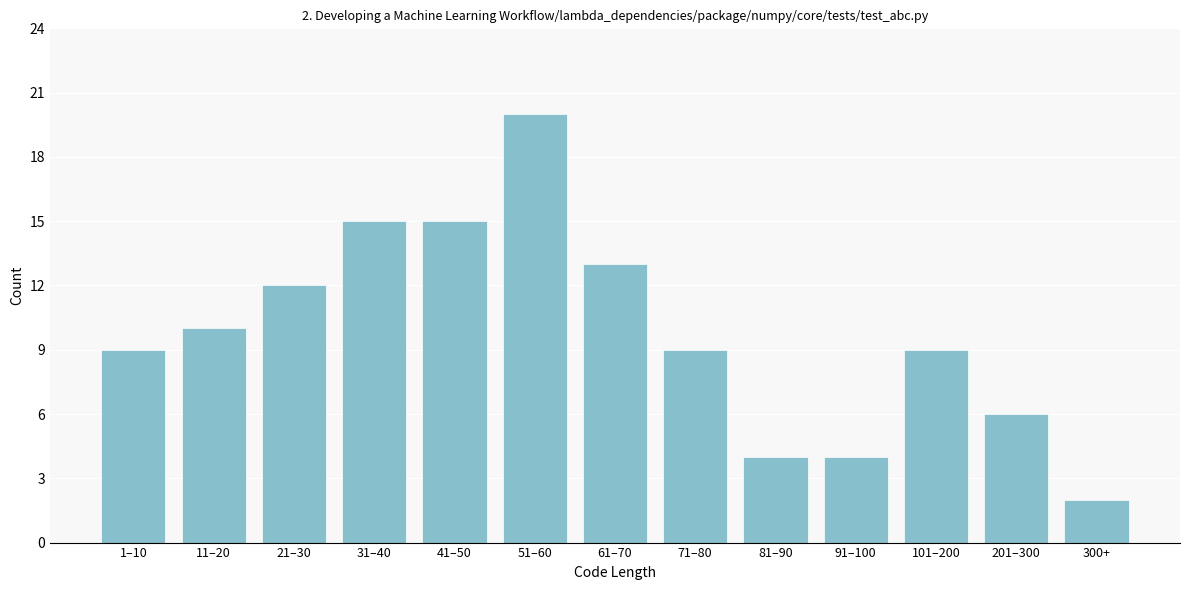

Reading left to right, what are all the values shown in this chart?

1–10=9	11–20=10	21–30=12	31–40=15	41–50=15	51–60=20	61–70=13	71–80=9	81–90=4	91–100=4	101–200=9	201–300=6	300+=2